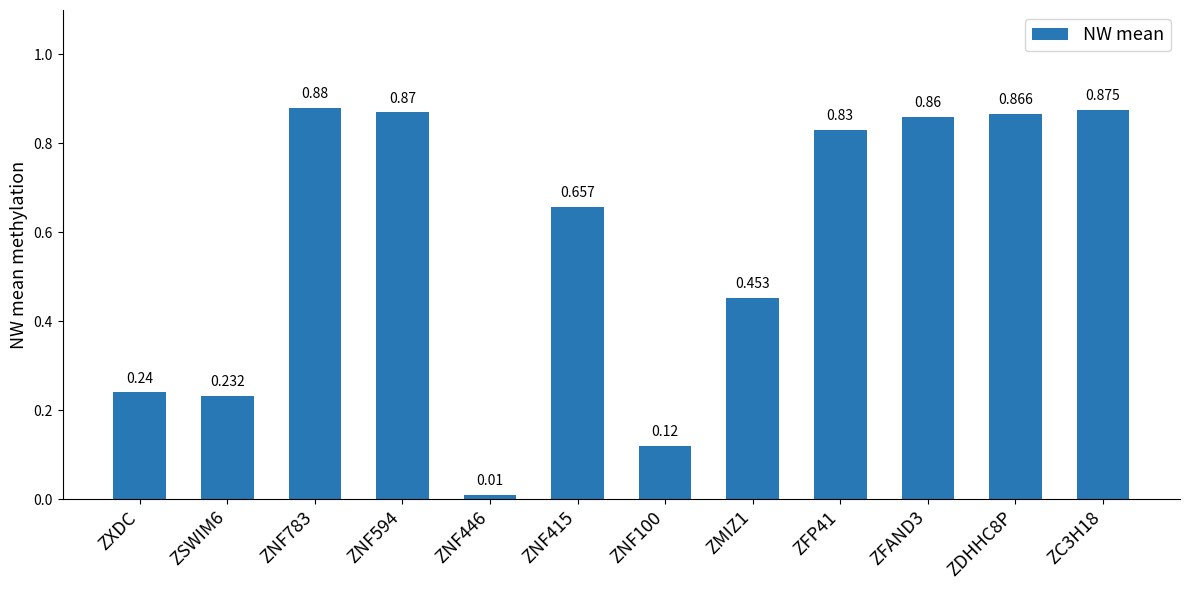

Rank the categories by value from lowest to highest.

ZNF446, ZNF100, ZSWIM6, ZXDC, ZMIZ1, ZNF415, ZFP41, ZFAND3, ZDHHC8P, ZNF594, ZC3H18, ZNF783